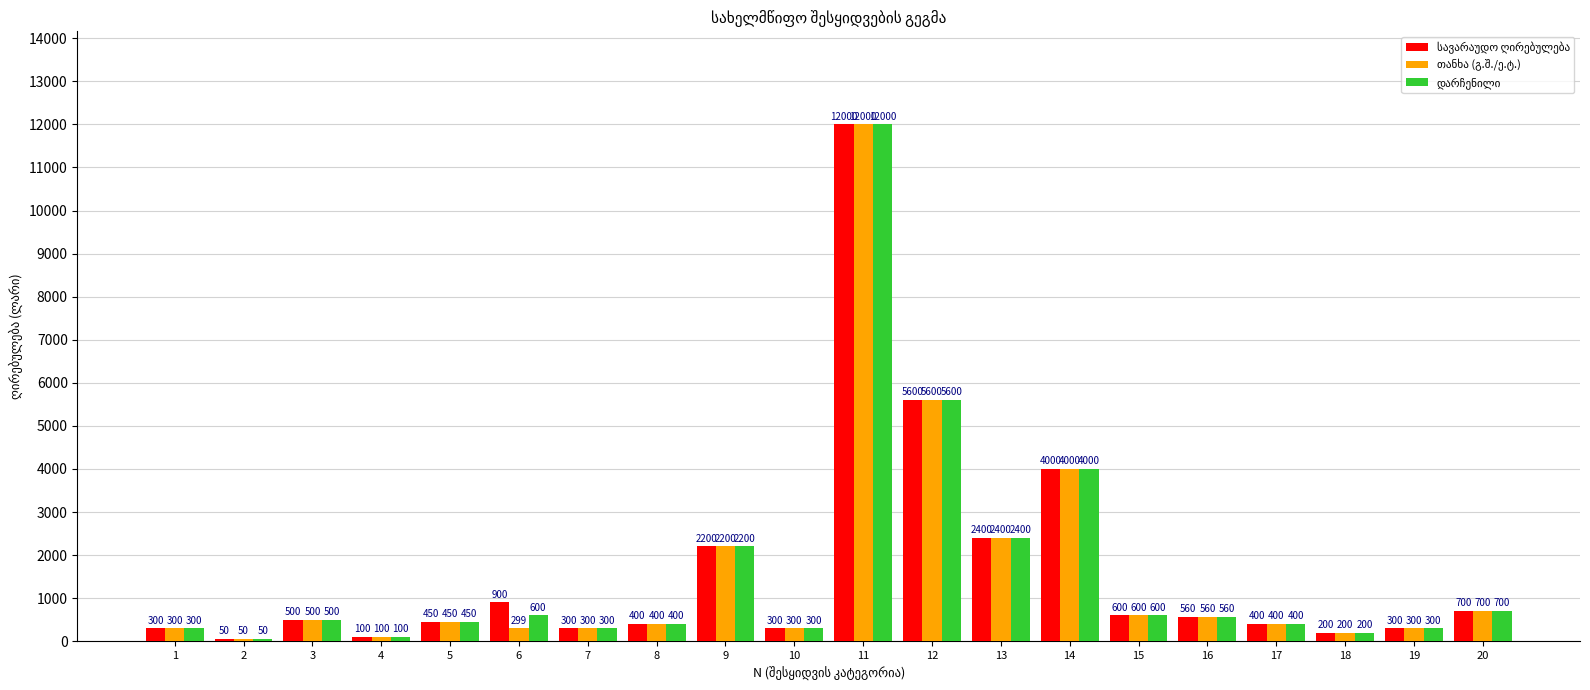

What is the greatest value displayed?

12000.0